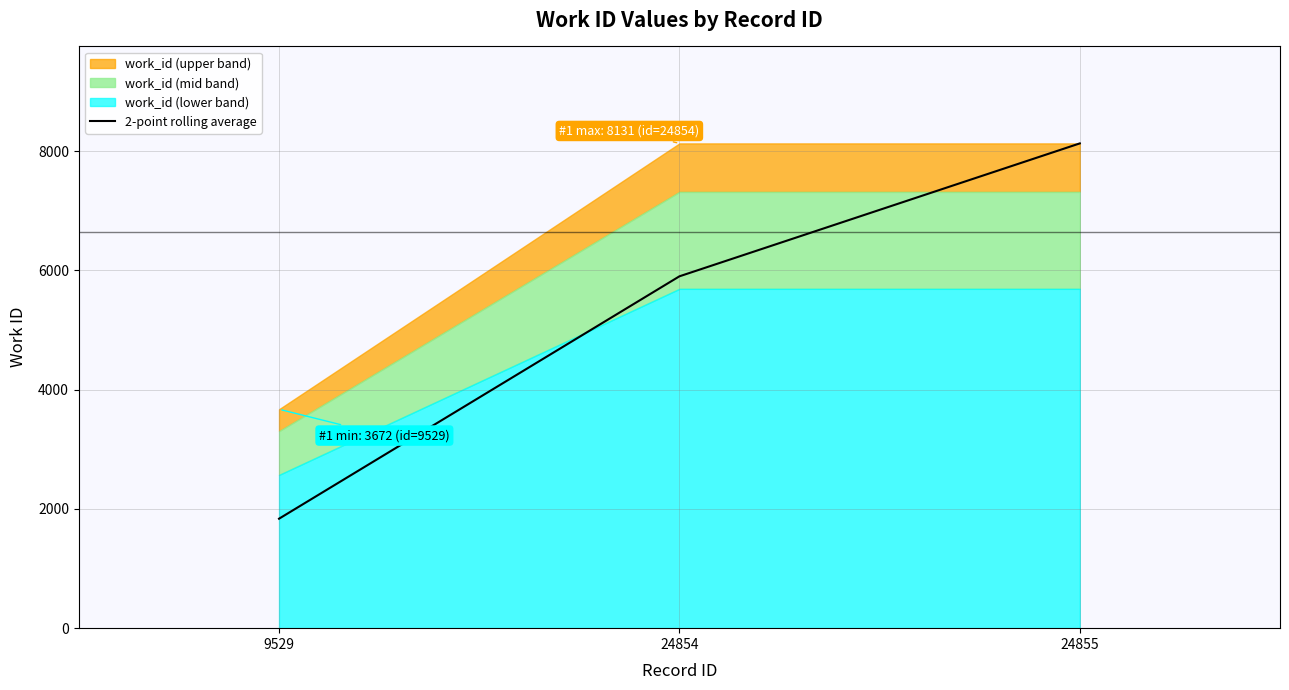

Which category has the highest value in the 2-point rolling average series?

24855